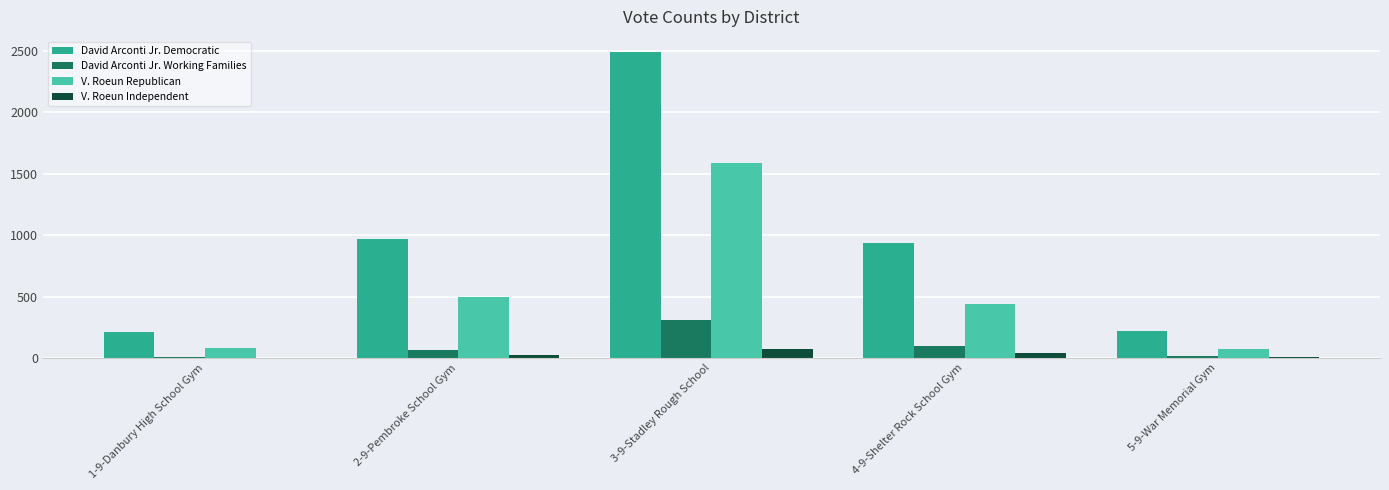

What are all the series names shown in the legend?

David Arconti Jr. Democratic, David Arconti Jr. Working Families, V. Roeun Republican, V. Roeun Independent